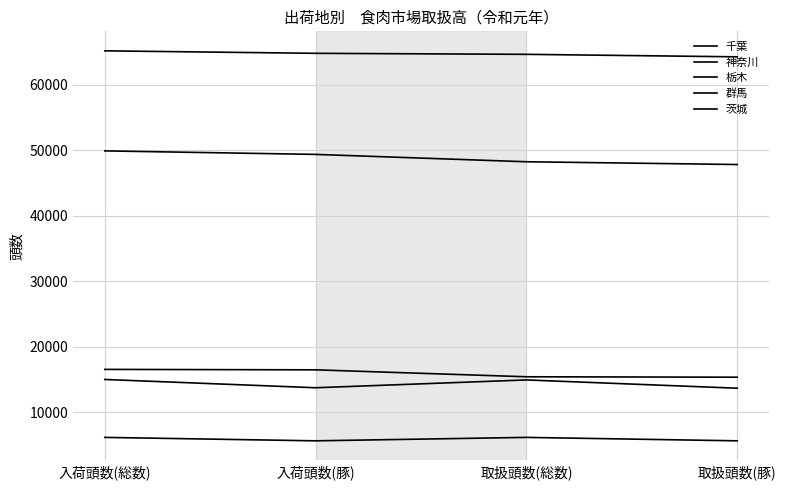

How many lines are shown in the chart?

5